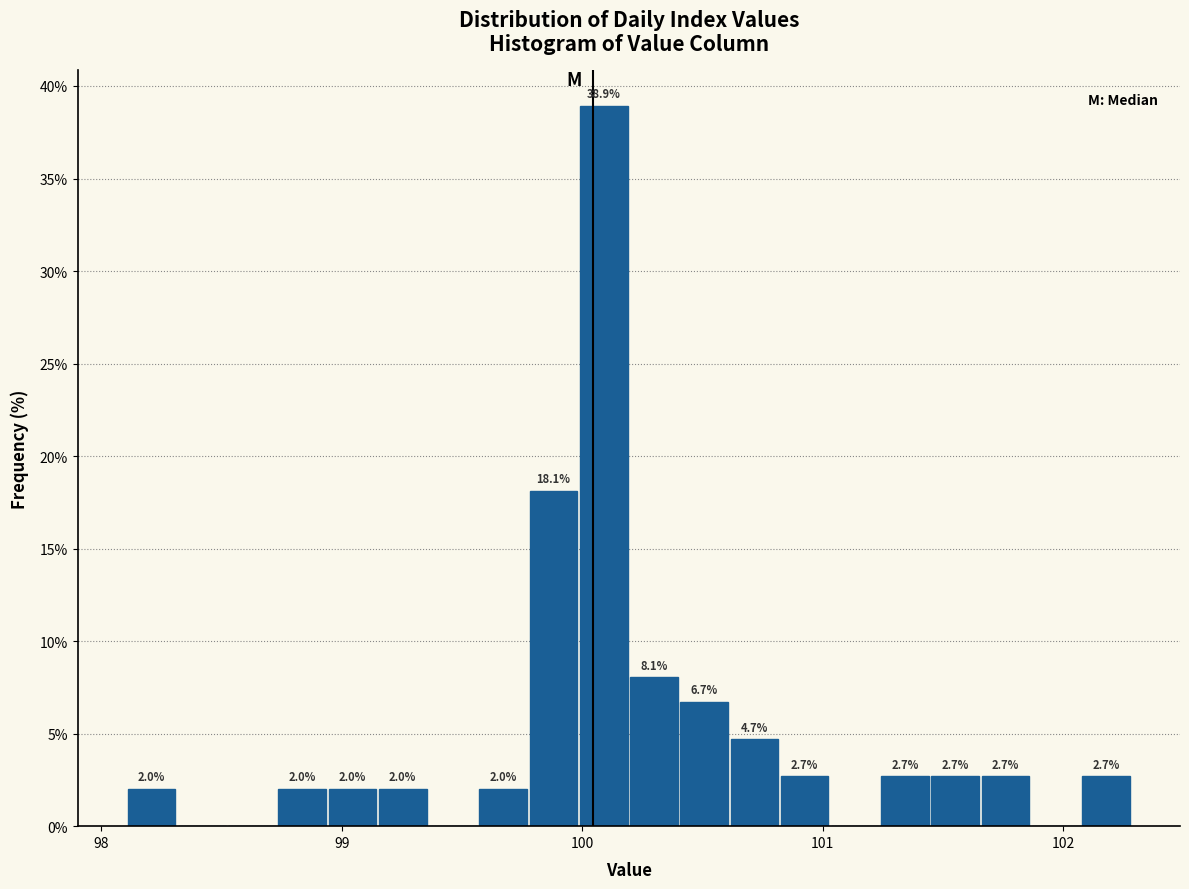

Read against the x-axis, roughly where is the centre of the tallest bar?

100.1